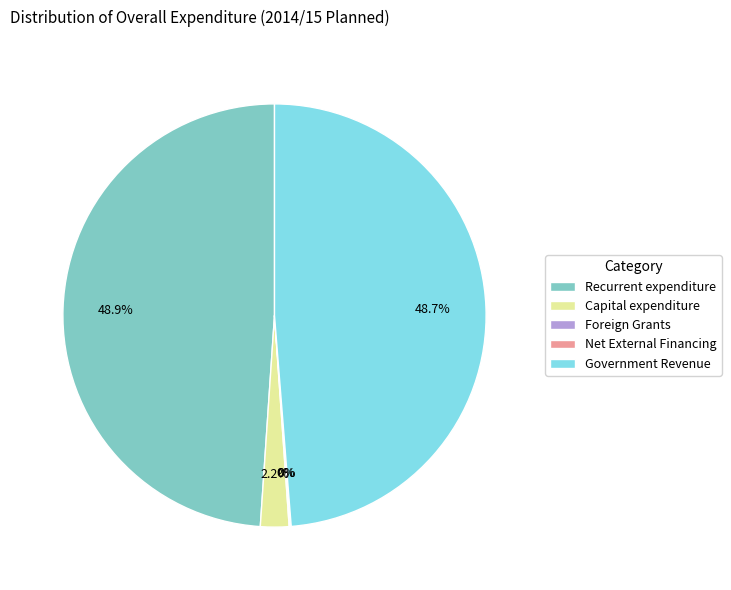

Is there any slice that represents more than half of the pie?

No